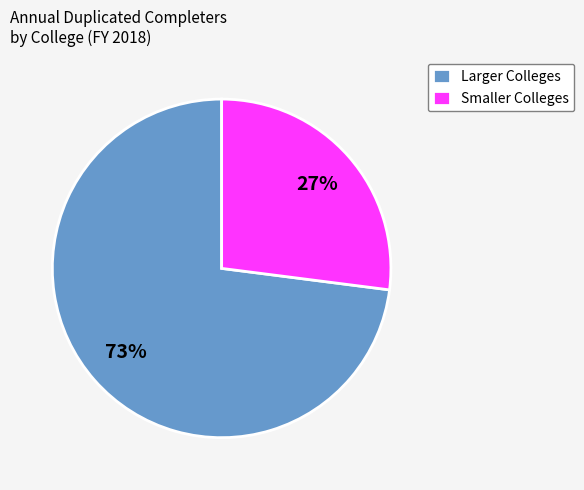

Which category has the biggest portion of the pie?

Larger Colleges